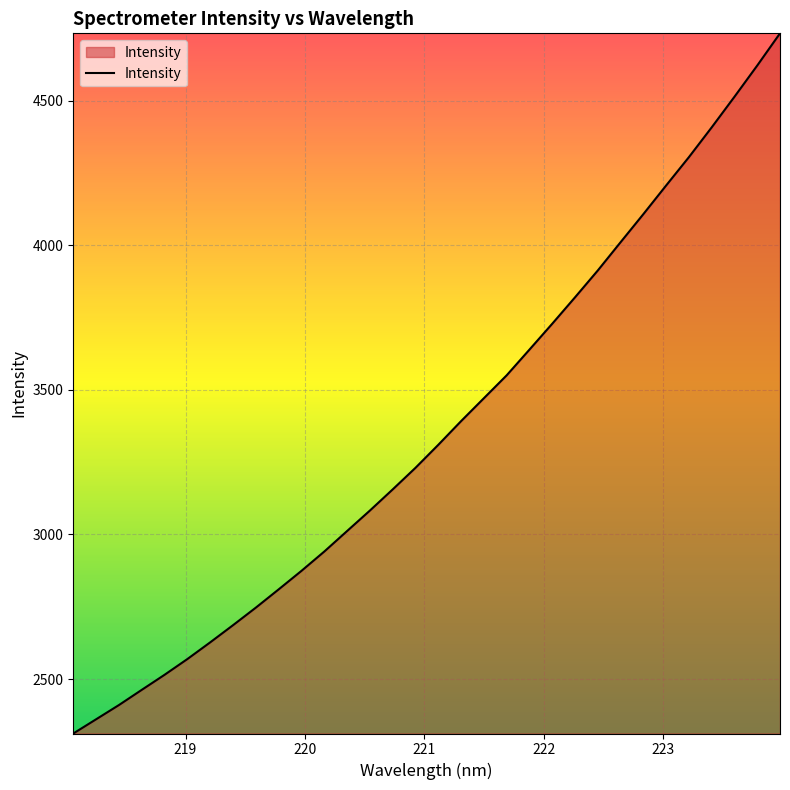

What is the maximum value shown in the chart?

4732.4